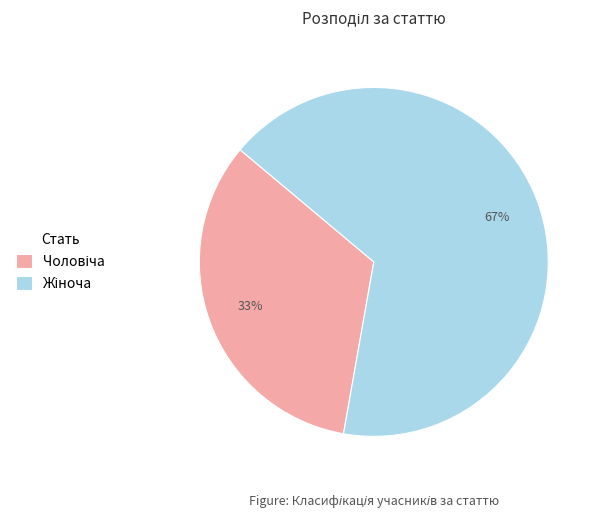

Is there a majority slice in this chart?

Yes